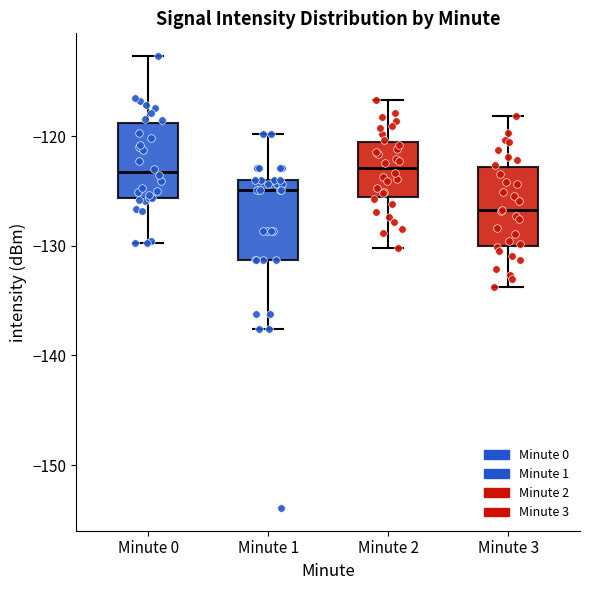

Reading left to right, read every box against the y-axis: the position of its median line, the range the box covers, and the ends of its whiskers. The values are not printed on the chart, so give them approximately, as read against the axis.

Minute 0: median -123, box -126 to -119, whiskers -130 to -113
Minute 1: median -125, box -131 to -124, whiskers -138 to -120
Minute 2: median -123, box -126 to -120, whiskers -130 to -117
Minute 3: median -127, box -130 to -123, whiskers -134 to -118